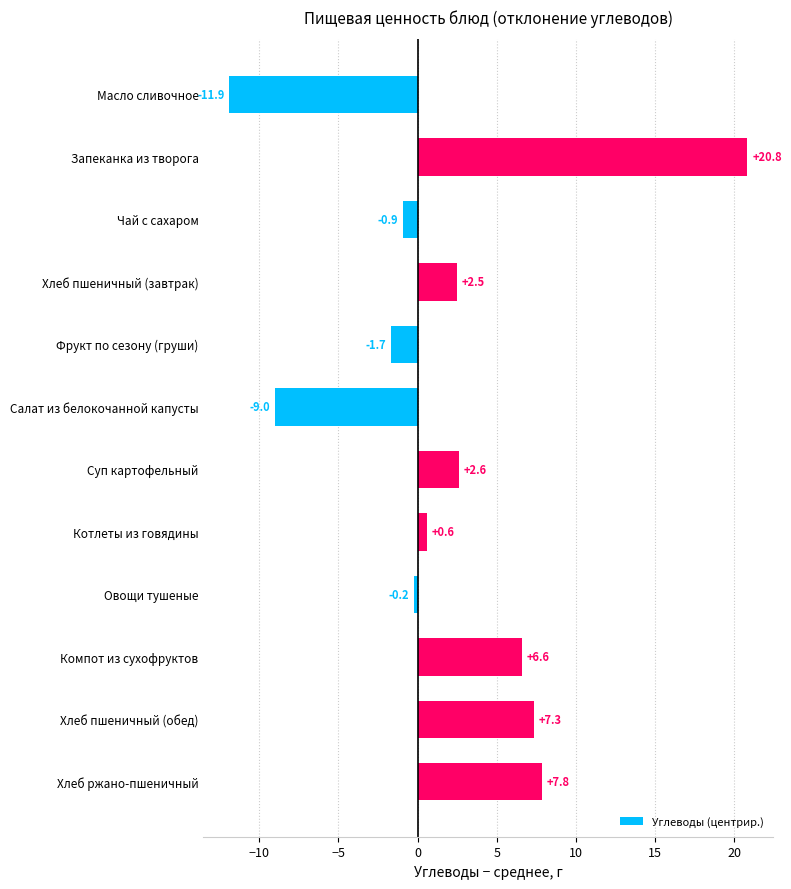

Reading top to bottom, transcribe all the data shown in this chart.

-11.9	20.8	-0.9	2.5	-1.7	-9.0	2.6	0.6	-0.2	6.6	7.3	7.8